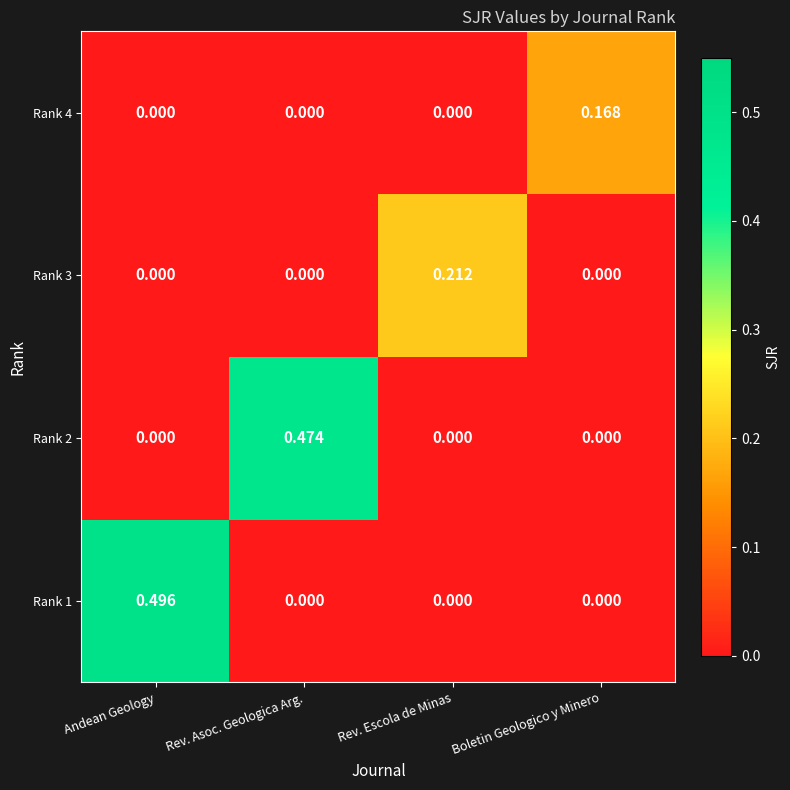

Is the value of Rank 2 at Rev. Asoc. Geologica Arg. greater than the value of Rank 3 at Rev. Asoc. Geologica Arg.?

Yes